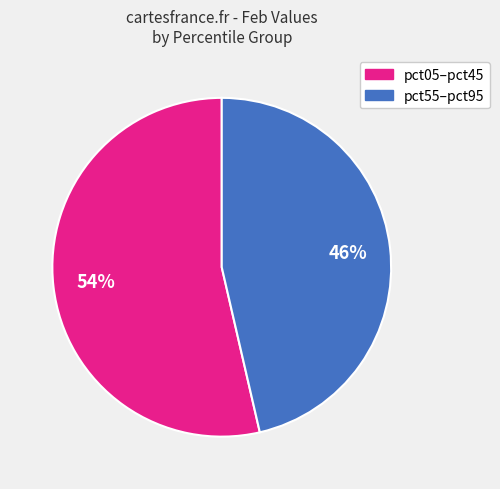

Count the number of slices in the pie.

2